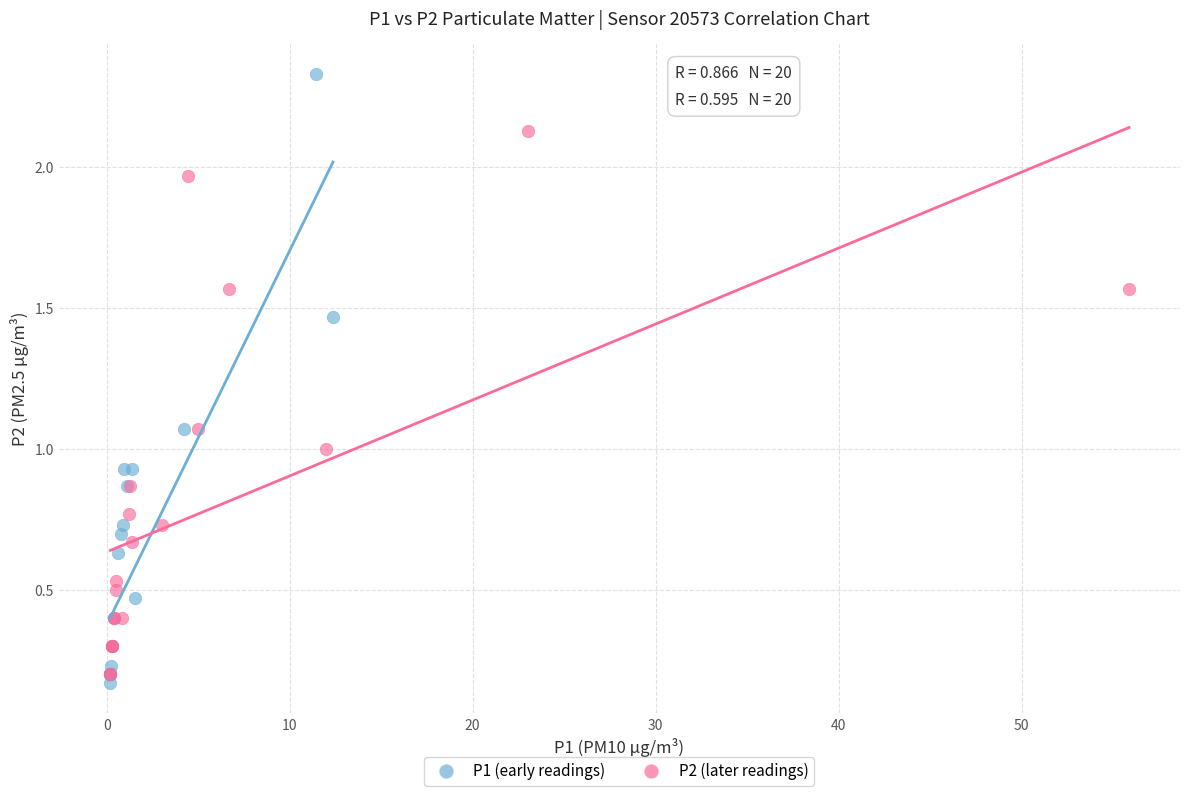

Which series has the largest Y range (max minus min)?

P1 (early readings)